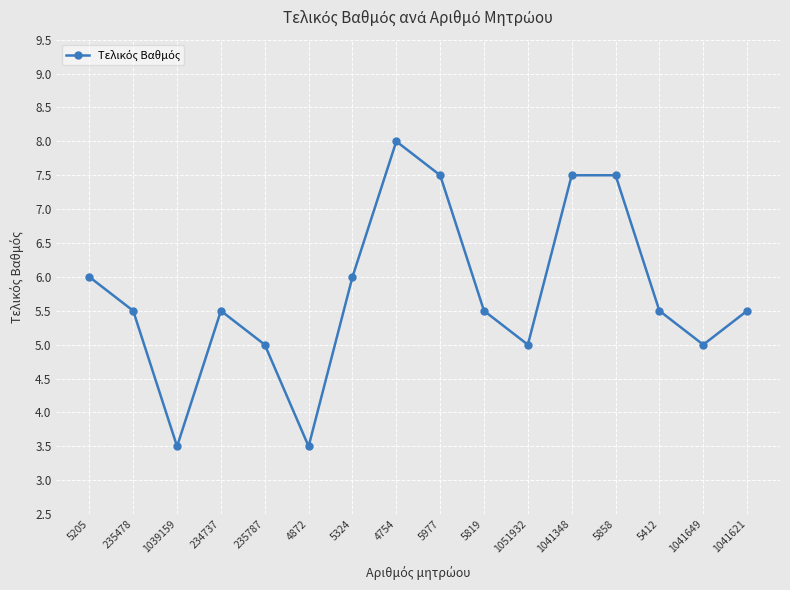

What is the change in value from 234737 to 235787?

-0.5